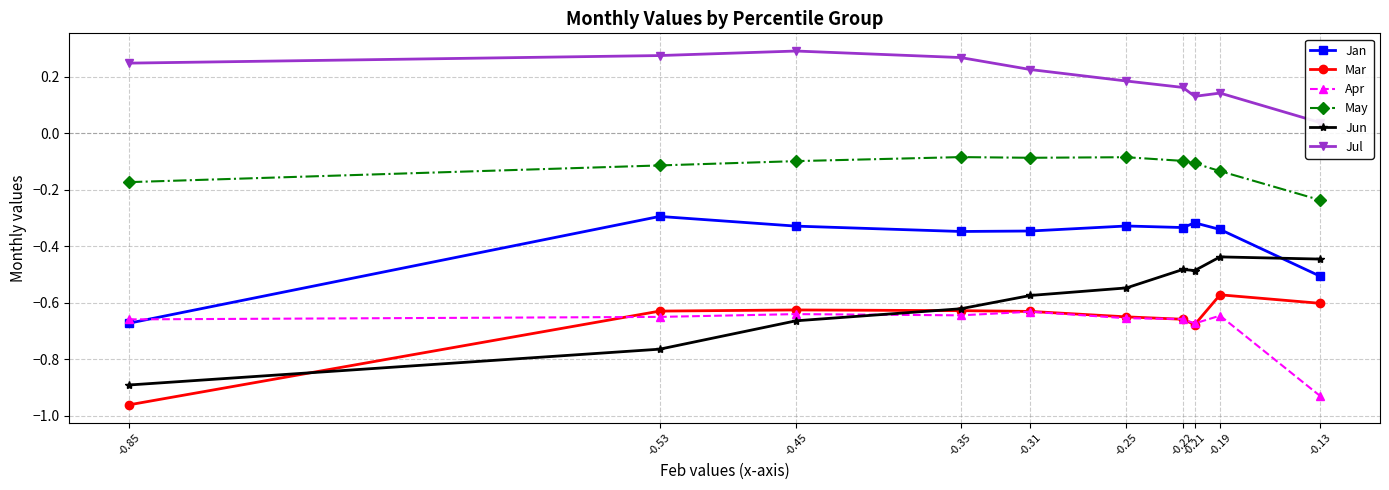

What is the minimum value shown in the chart?

-1.0